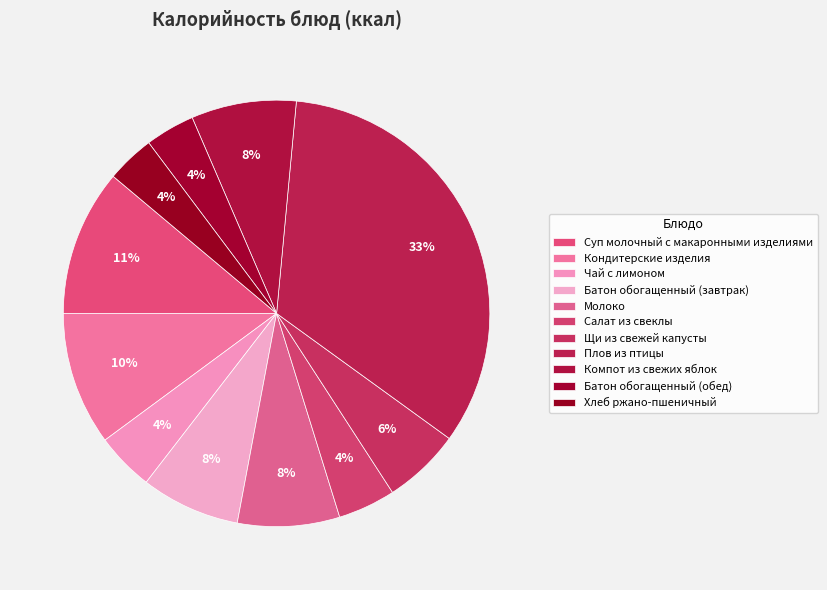

Does Щи из свежей капусты account for over 50% of the chart?

No